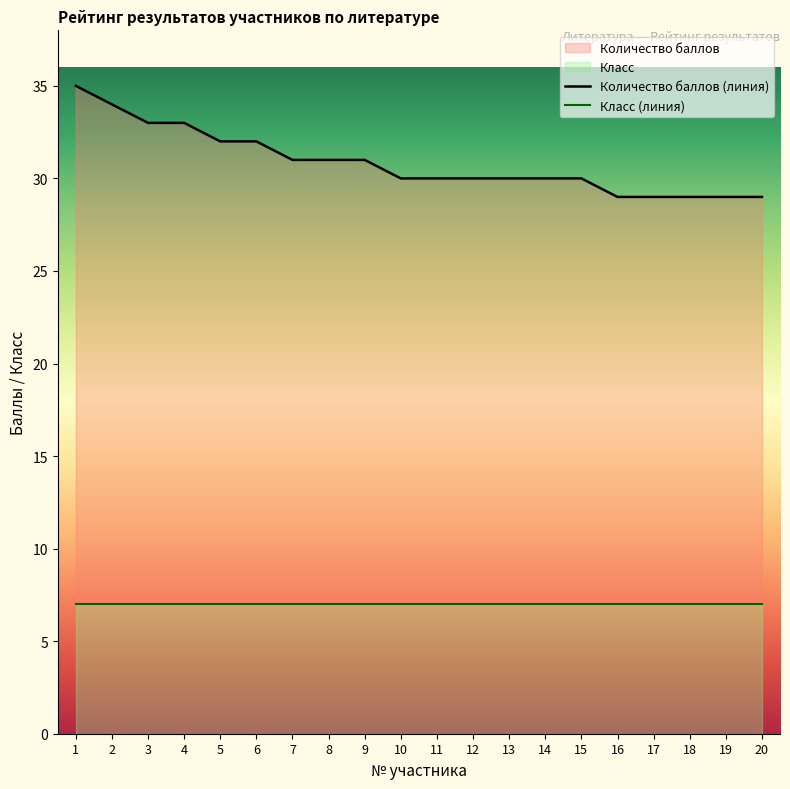

At which label does the data first exceed 30?

1